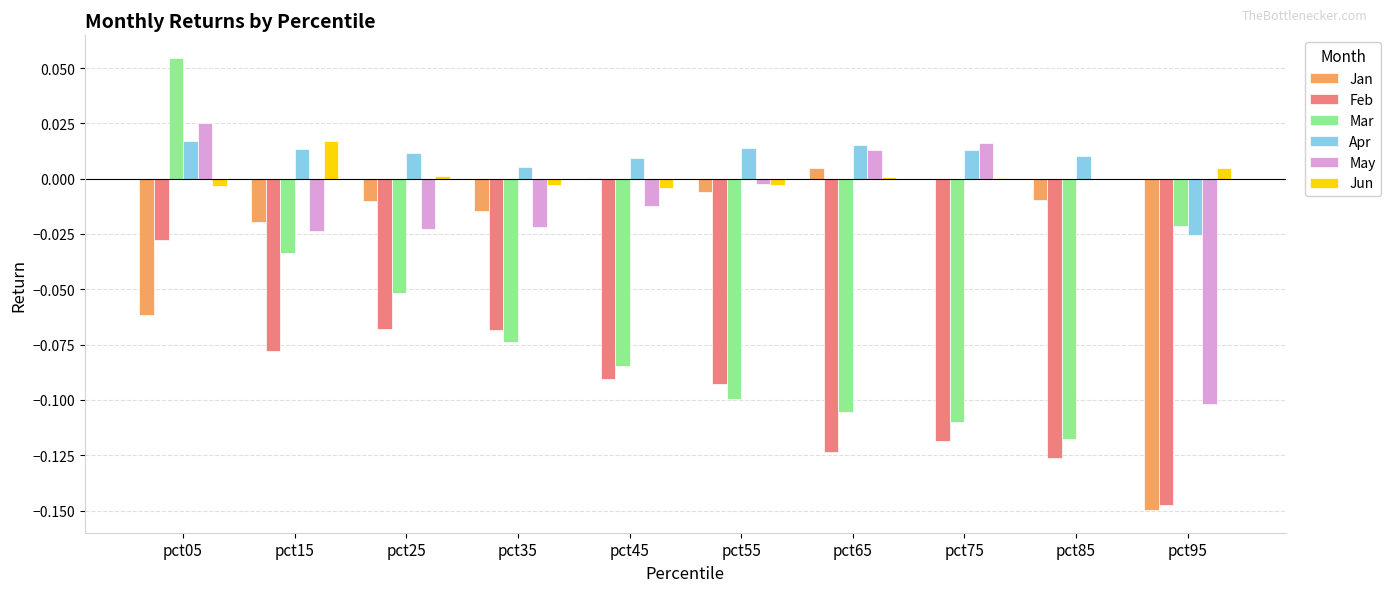

Is the value of May at pct05 greater than the value of Mar at pct55?

Yes